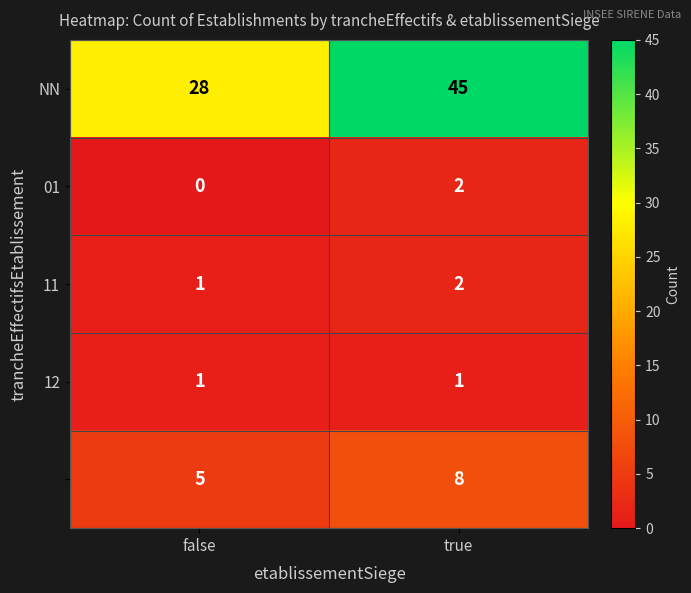

Which category has the highest value across all series?

true